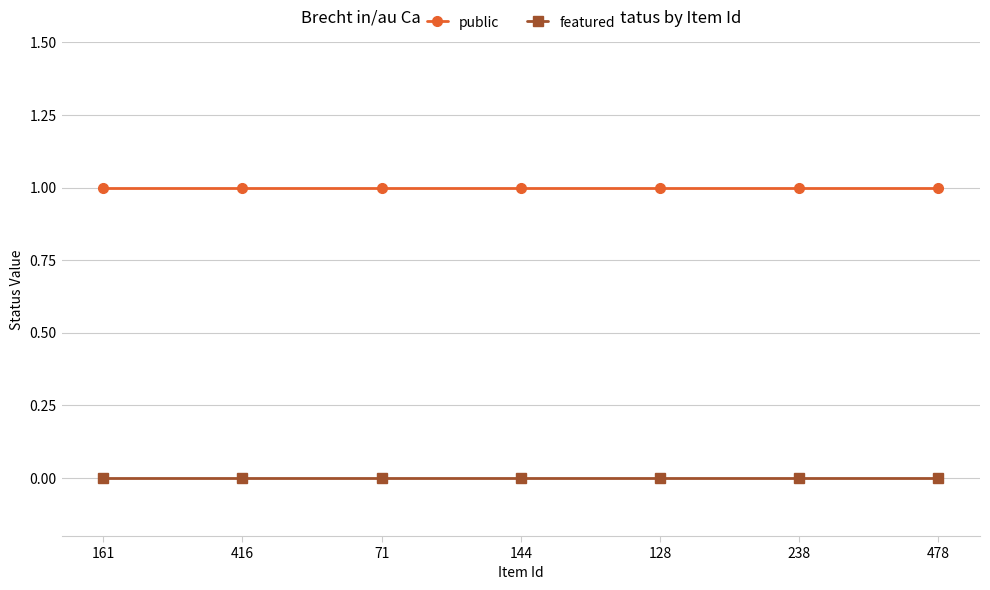

What are all the series names shown in the legend?

public, featured